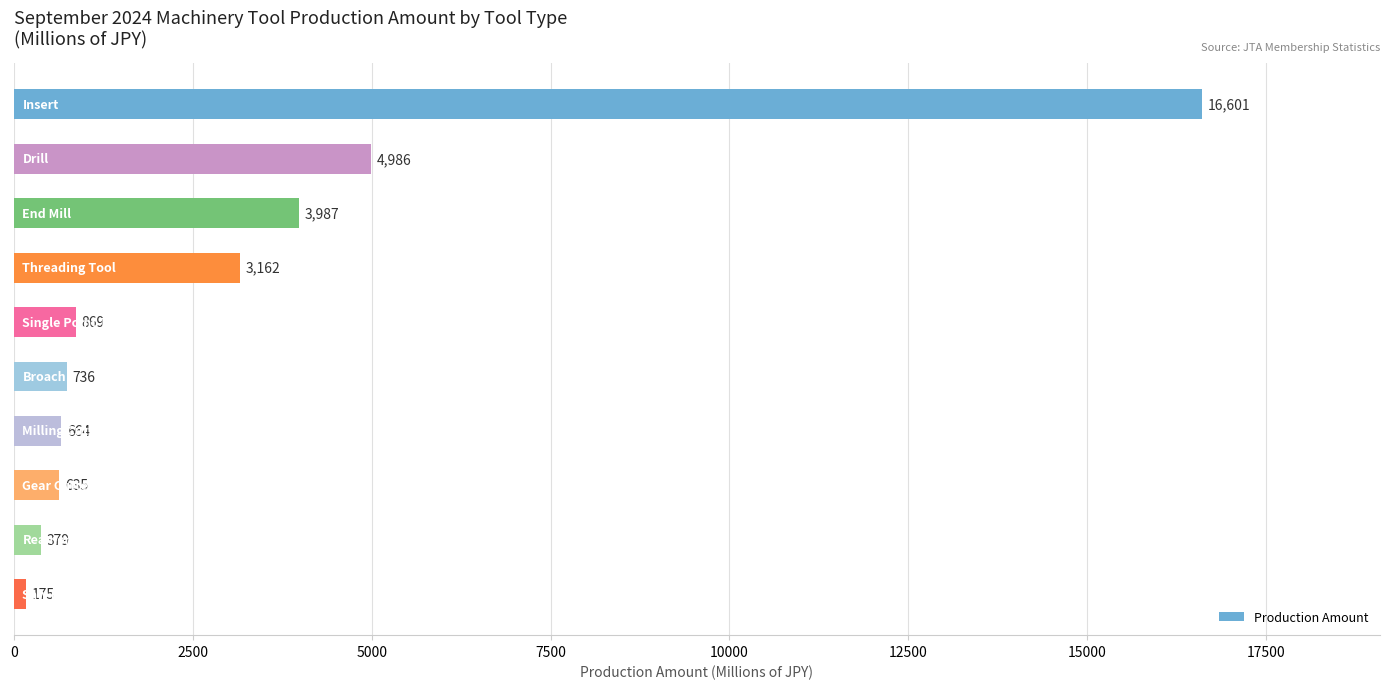

What is the greatest value displayed?

16601.2